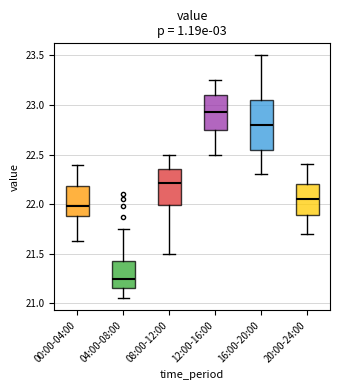

Comparing the boxes themselves (not the whiskers), which one is the tallest?

16:00-20:00